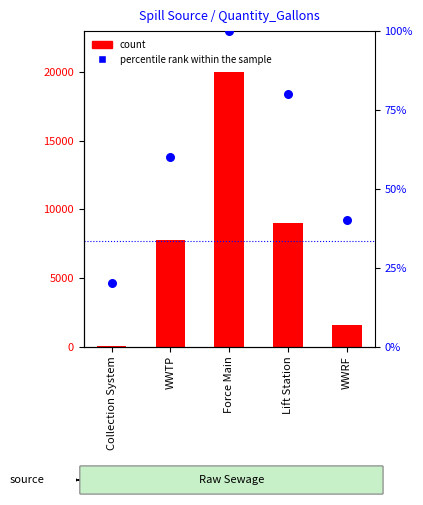

Which series contains the highest Y value?

count